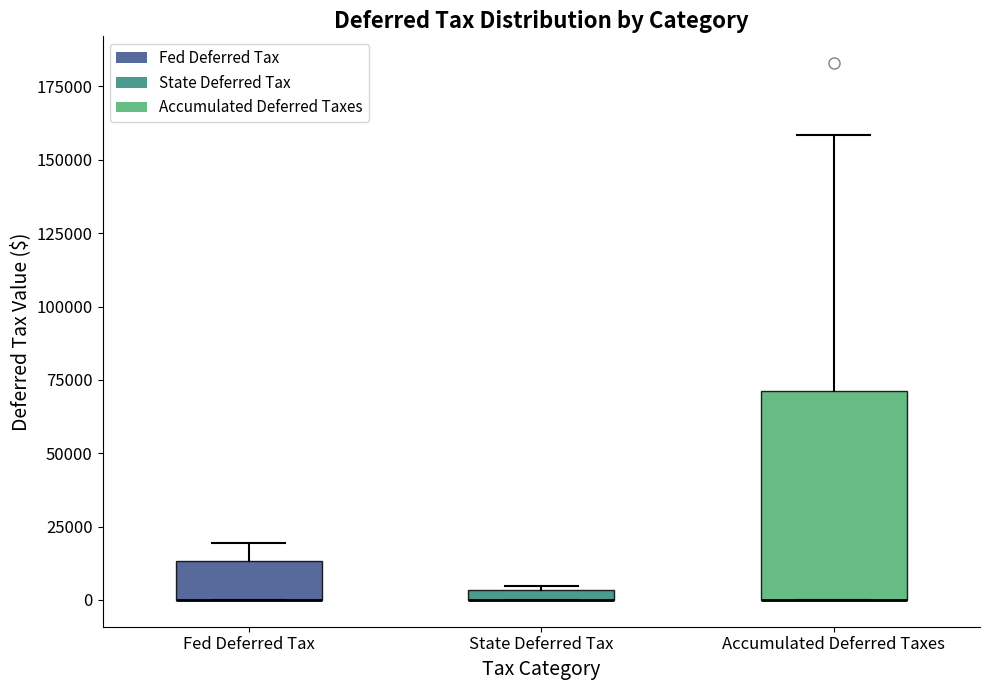

Which box is the tallest, from its lower edge to its upper edge?

Accumulated Deferred Taxes